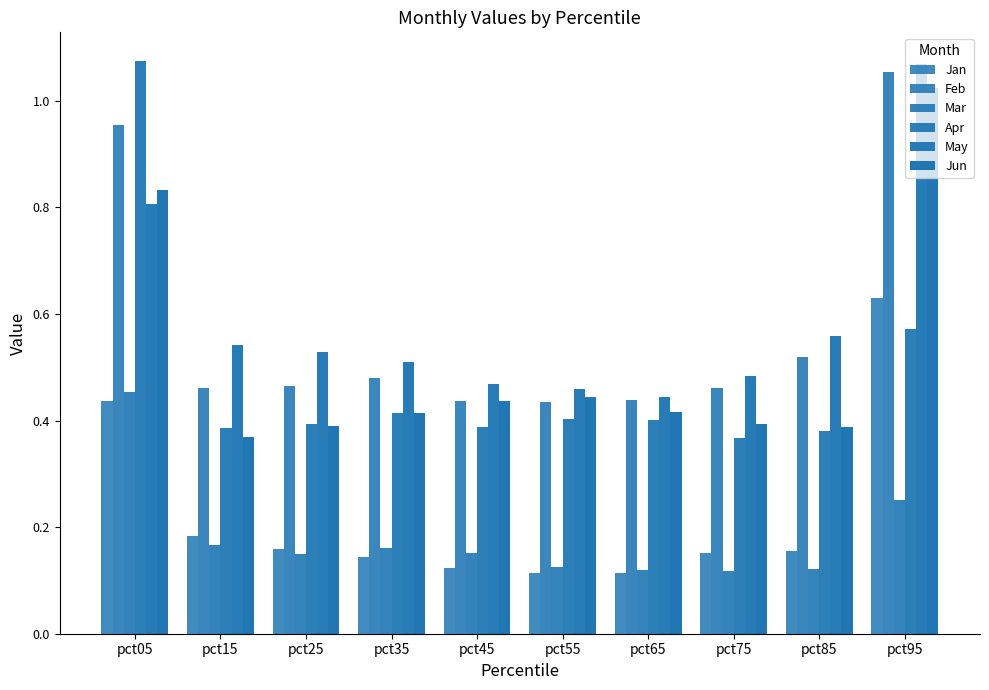

What is the spread (max minus min) of values at pct65?

0.3